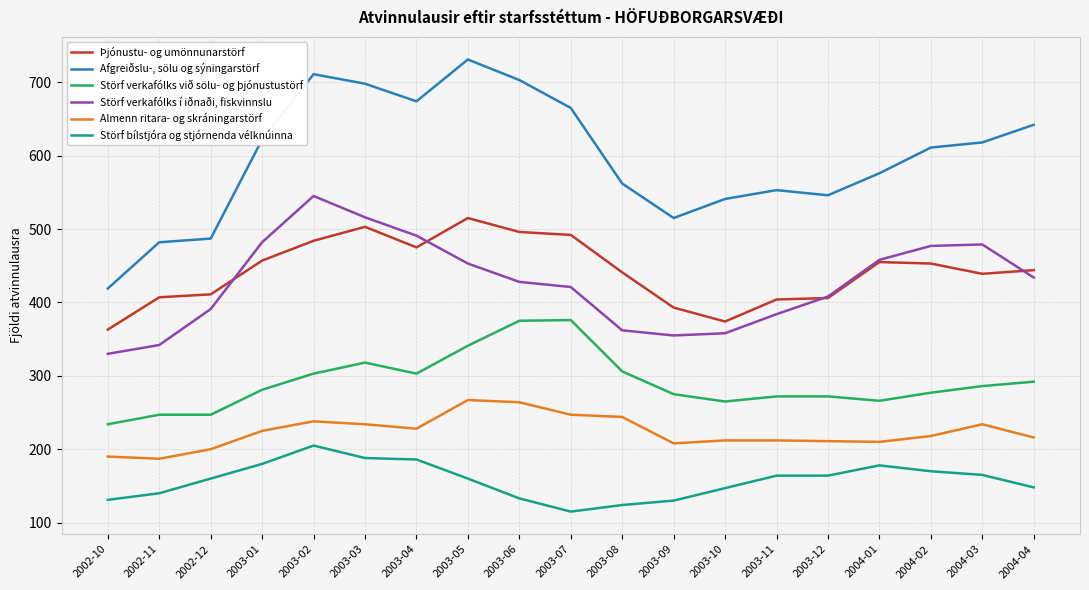

List the series in order of their peak value, lowest first.

Störf bílstjóra og stjórnenda vélknúinna, Almenn ritara- og skráningarstörf, Störf verkafólks við sölu- og þjónustustörf, Þjónustu- og umönnunarstörf, Störf verkafólks í iðnaði, fiskvinnslu, Afgreiðslu-, sölu og sýningarstörf